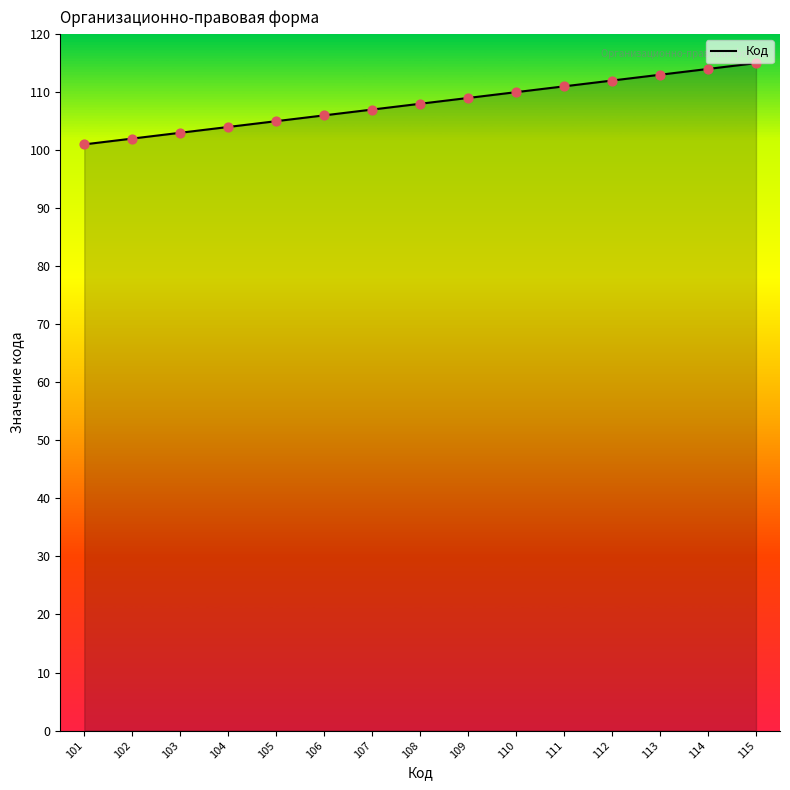

What is the change in value from 110 to 114?

+4